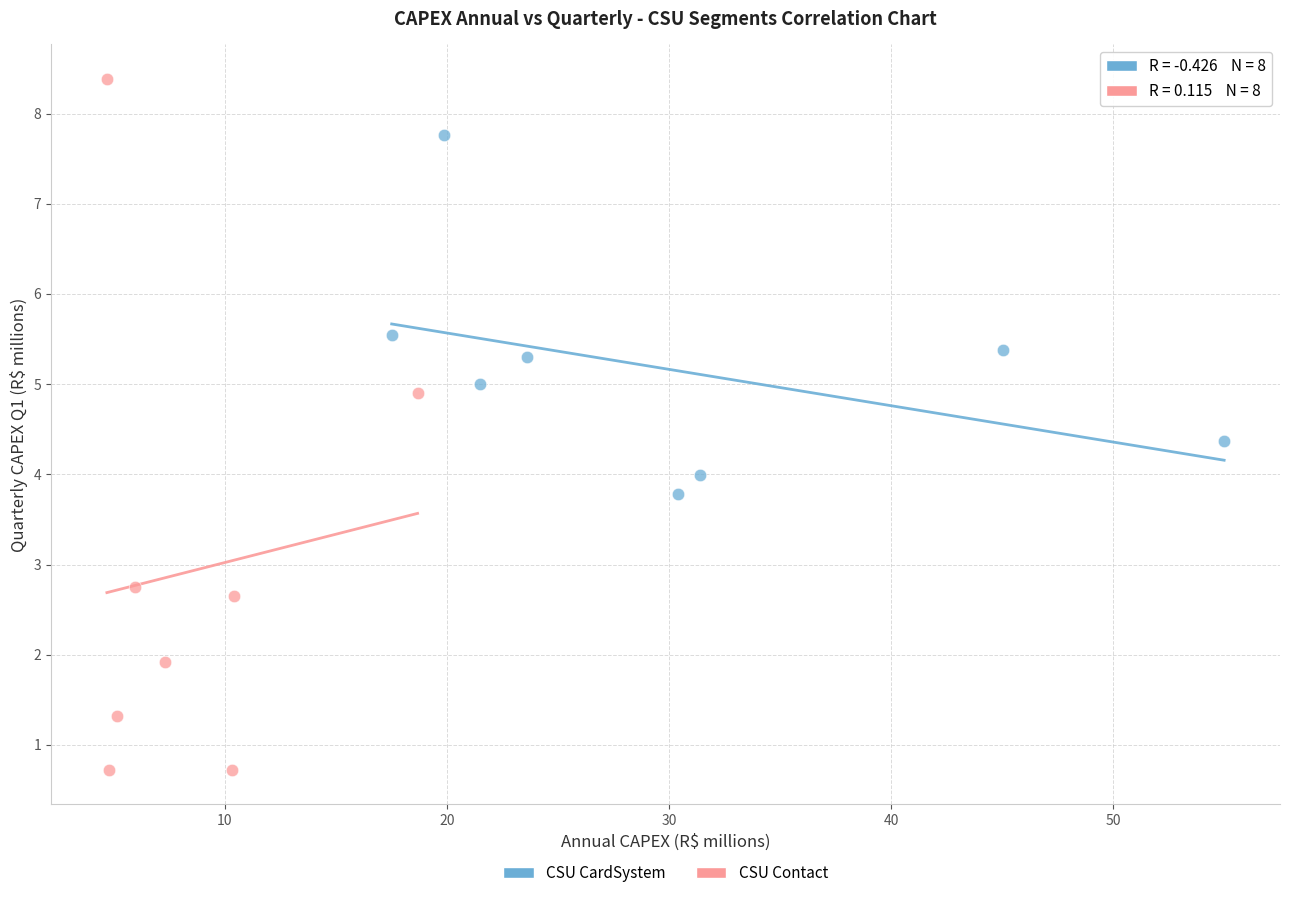

Which series reaches the maximum Y coordinate?

CSU Contact